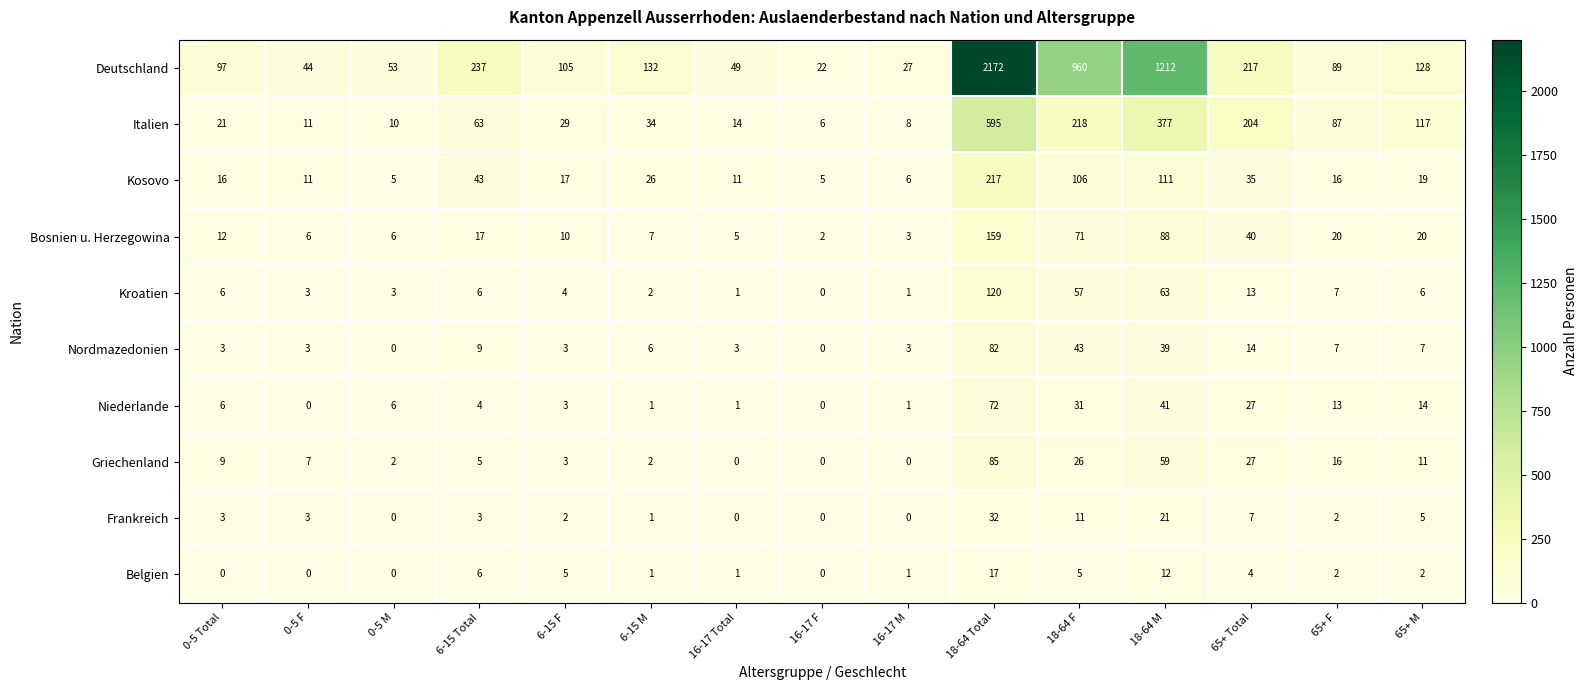

What is the spread (max minus min) of values at 65+ M?

126